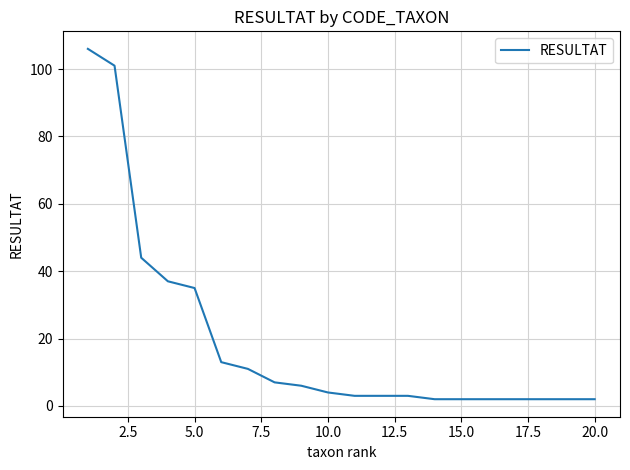

What is the difference between the maximum and minimum values?

104